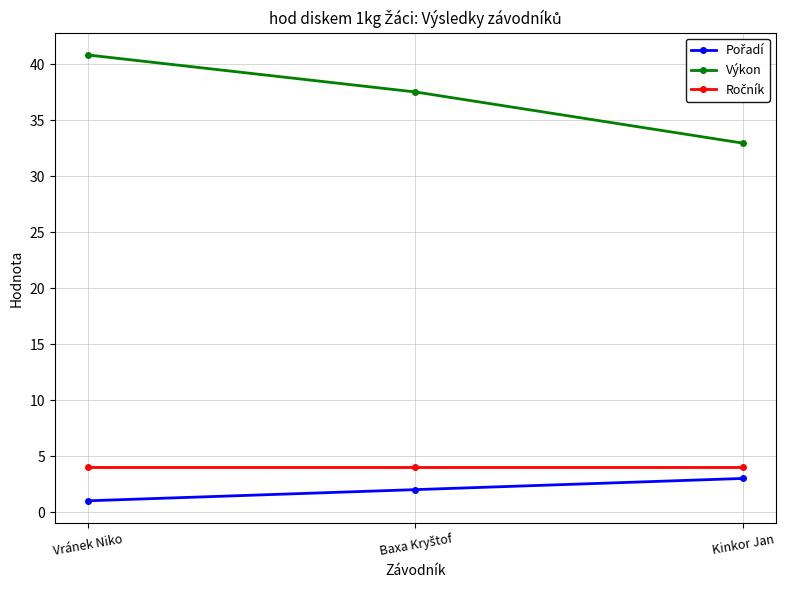

What is the difference between the maximum and minimum values in the Výkon series?

7.9